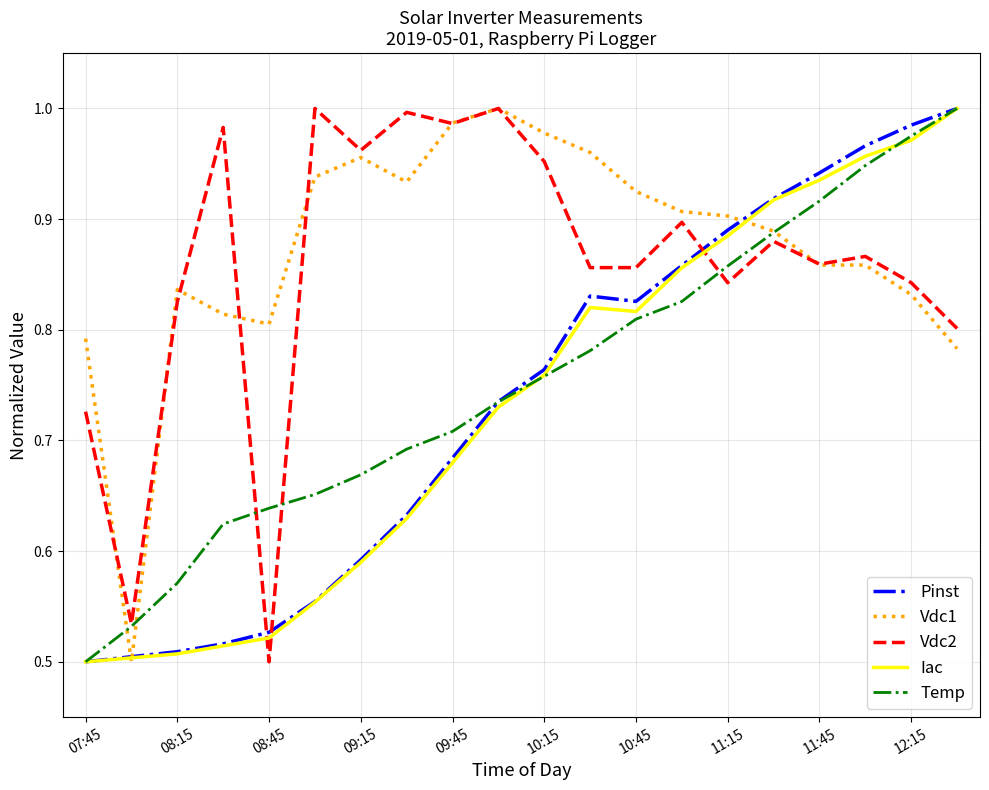

What are all the series names shown in the legend?

Pinst, Vdc1, Vdc2, Iac, Temp